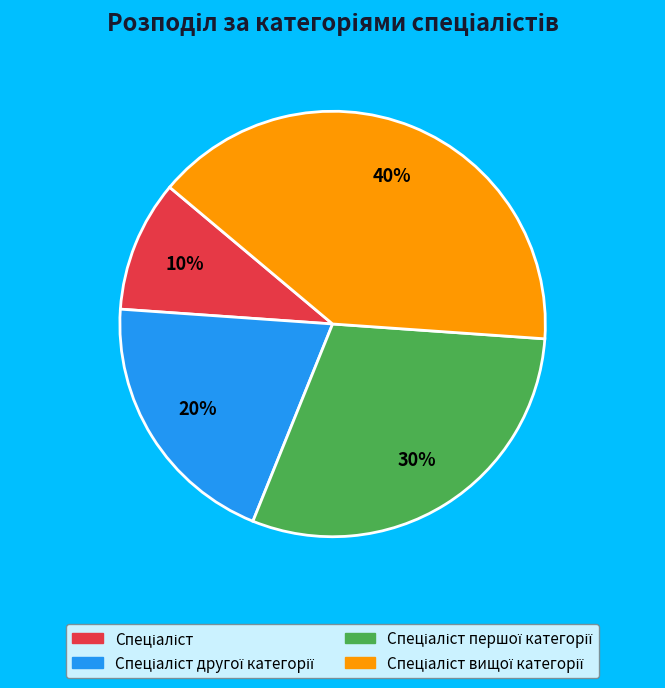

To the nearest percent, what is the average slice percentage?

25%